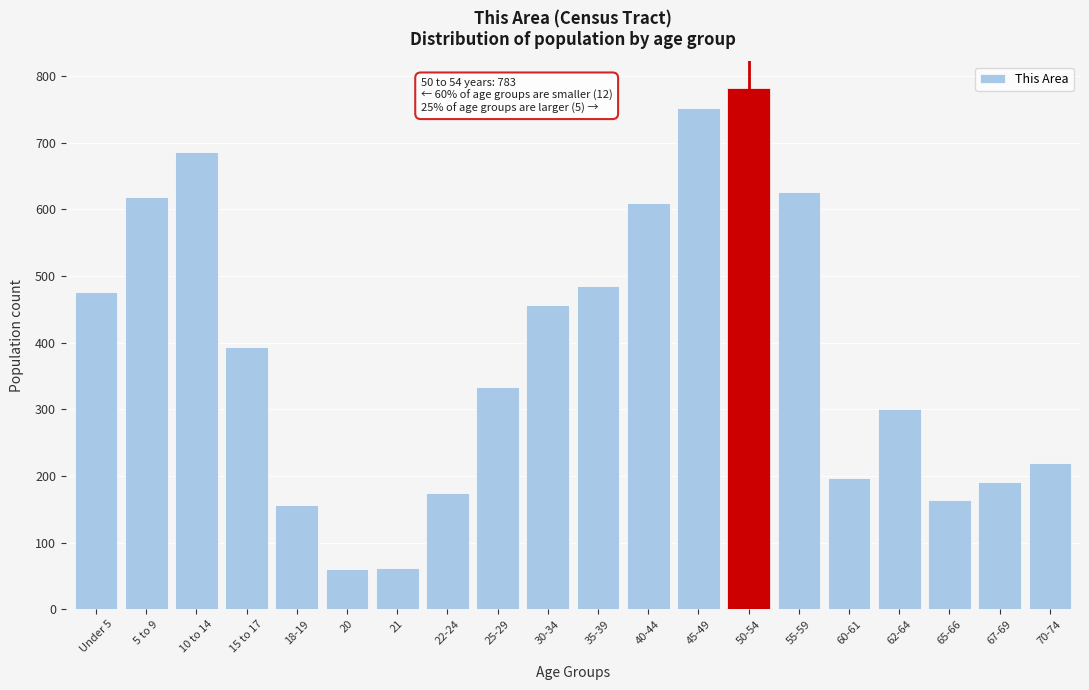

What is the average value?

387